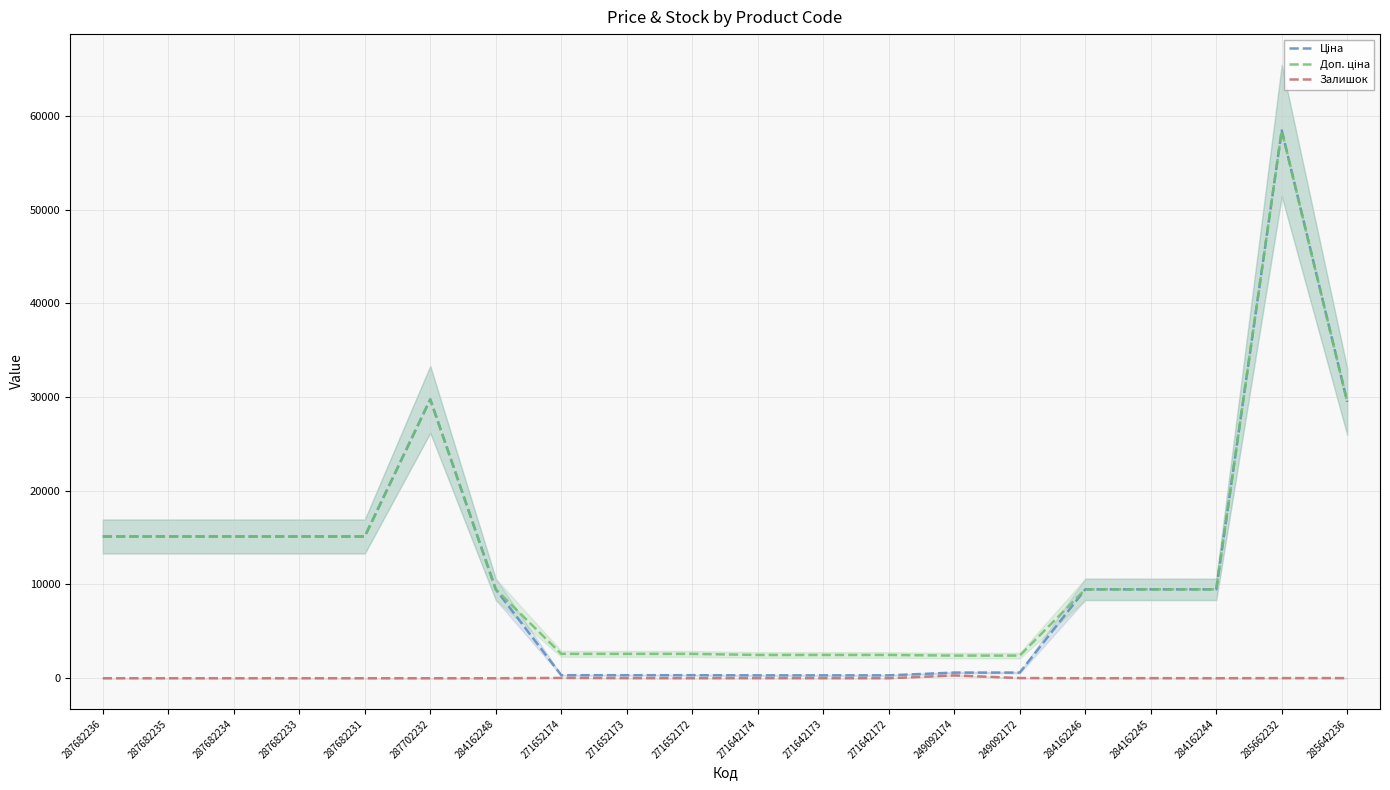

What is the label of the 15th point from the left?

249092172